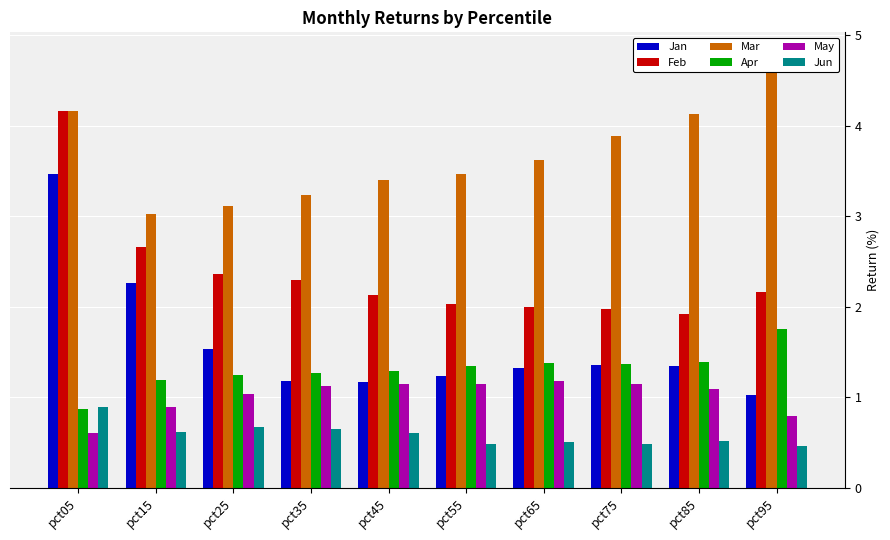

What value does the May series have at pct35?

1.1